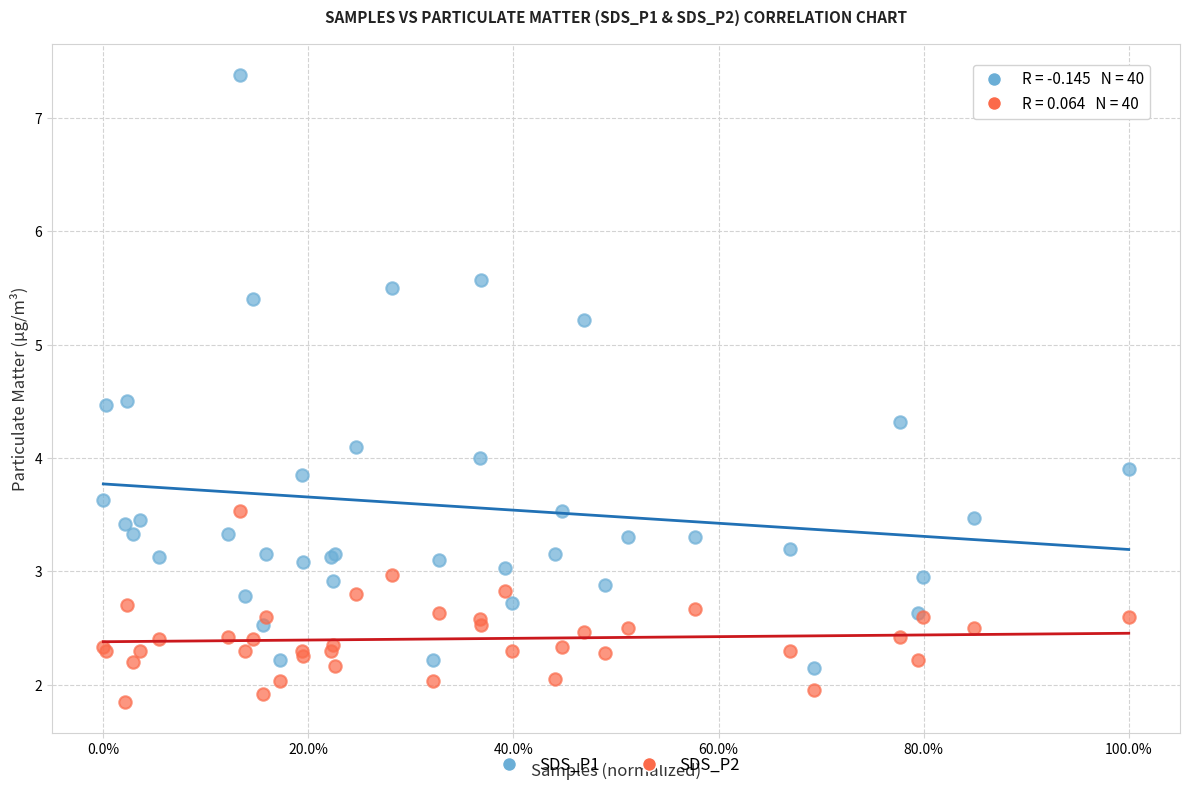

Which series contains the lowest Y value?

SDS_P2